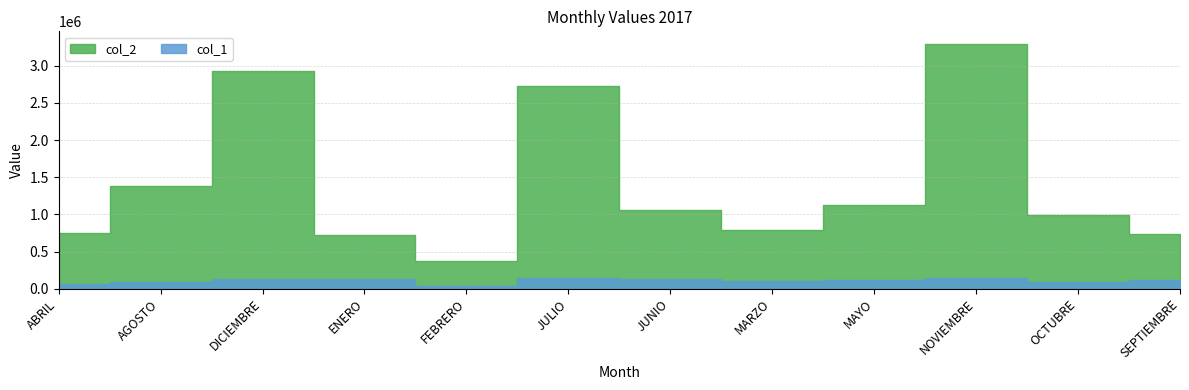

What is the minimum value for col_1?

39863